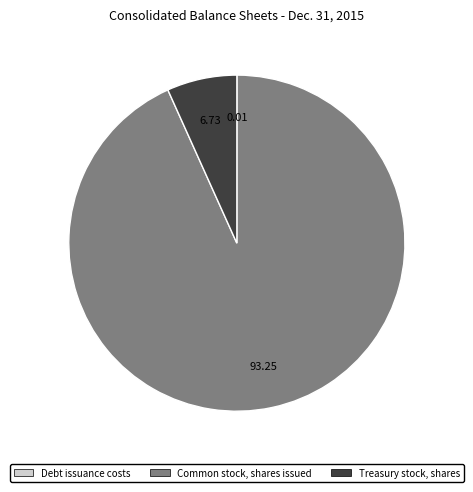

Which slice represents more than half of the pie?

Common stock, shares issued